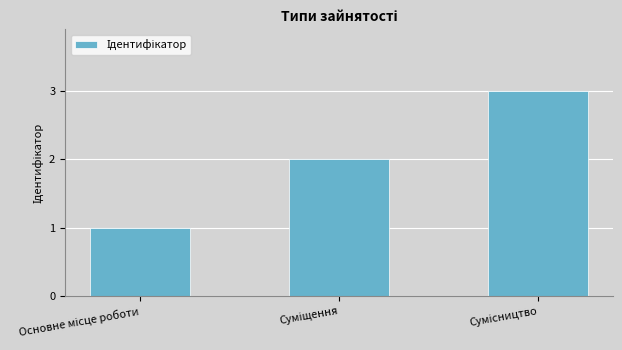

Does the chart contain stacked bars?

No